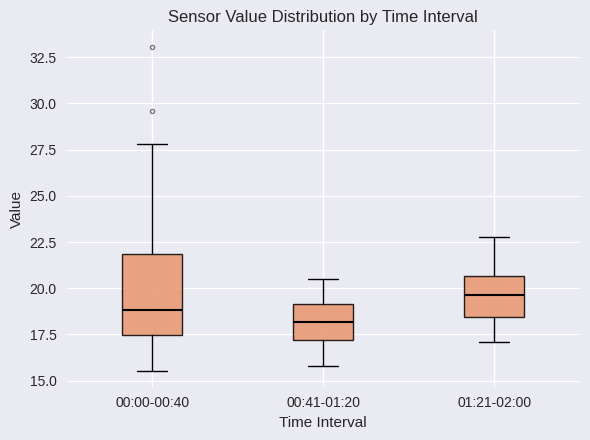

Reading left to right, read every box against the y-axis: the position of its median line, the range the box covers, and the ends of its whiskers. The values are not printed on the chart, so give them approximately, as read against the axis.

00:00-00:40: median 19.0, box 17.5 to 22.0, whiskers 15.5 to 28.0
00:41-01:20: median 18.0, box 17.0 to 19.0, whiskers 16.0 to 20.5
01:21-02:00: median 19.5, box 18.5 to 20.5, whiskers 17.0 to 23.0